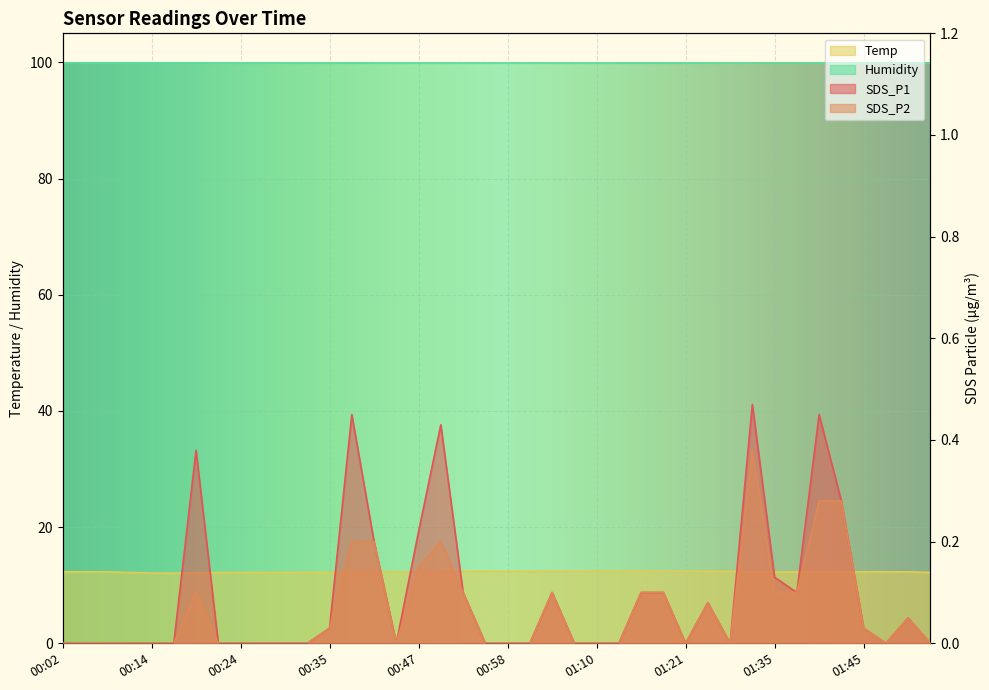

Between 01:24 and 01:10, which is larger?

01:24